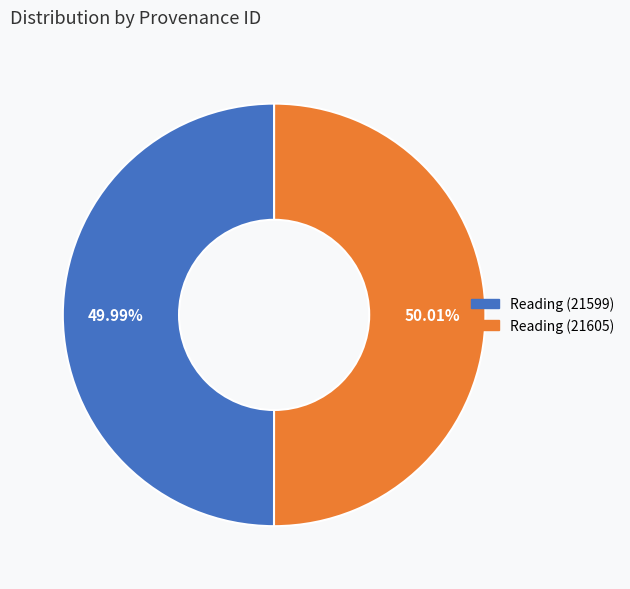

Is there a majority slice in this chart?

Yes